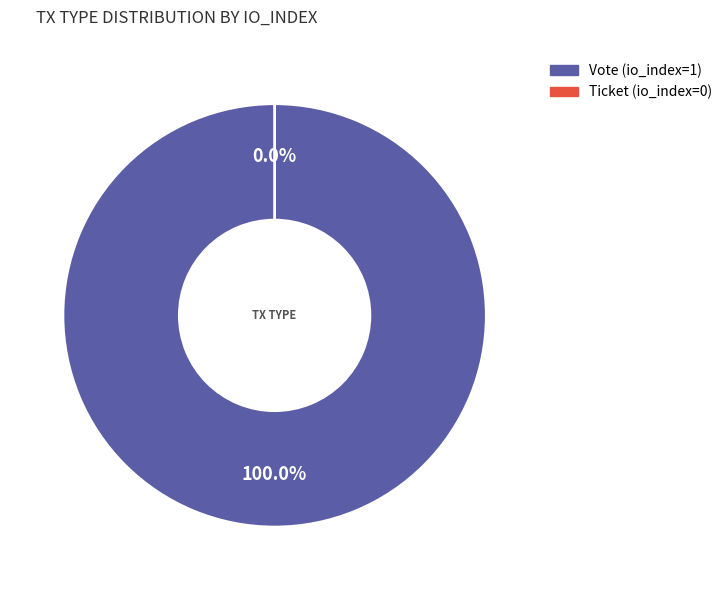

Does Vote (io_index=1) represent more than half of the total?

Yes